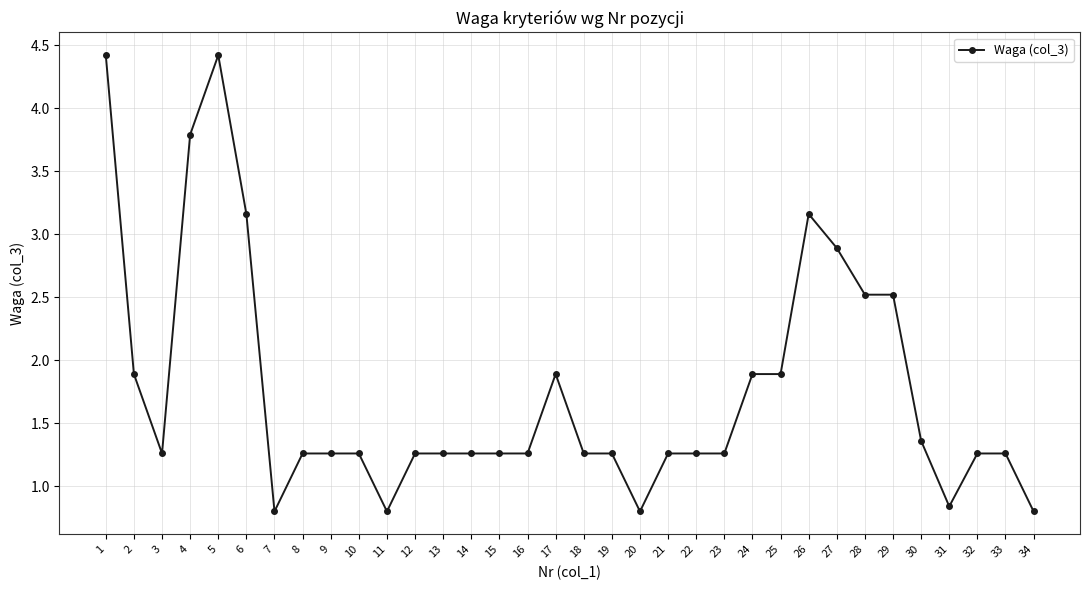

What is the change in value from 10 to 17?

+0.6